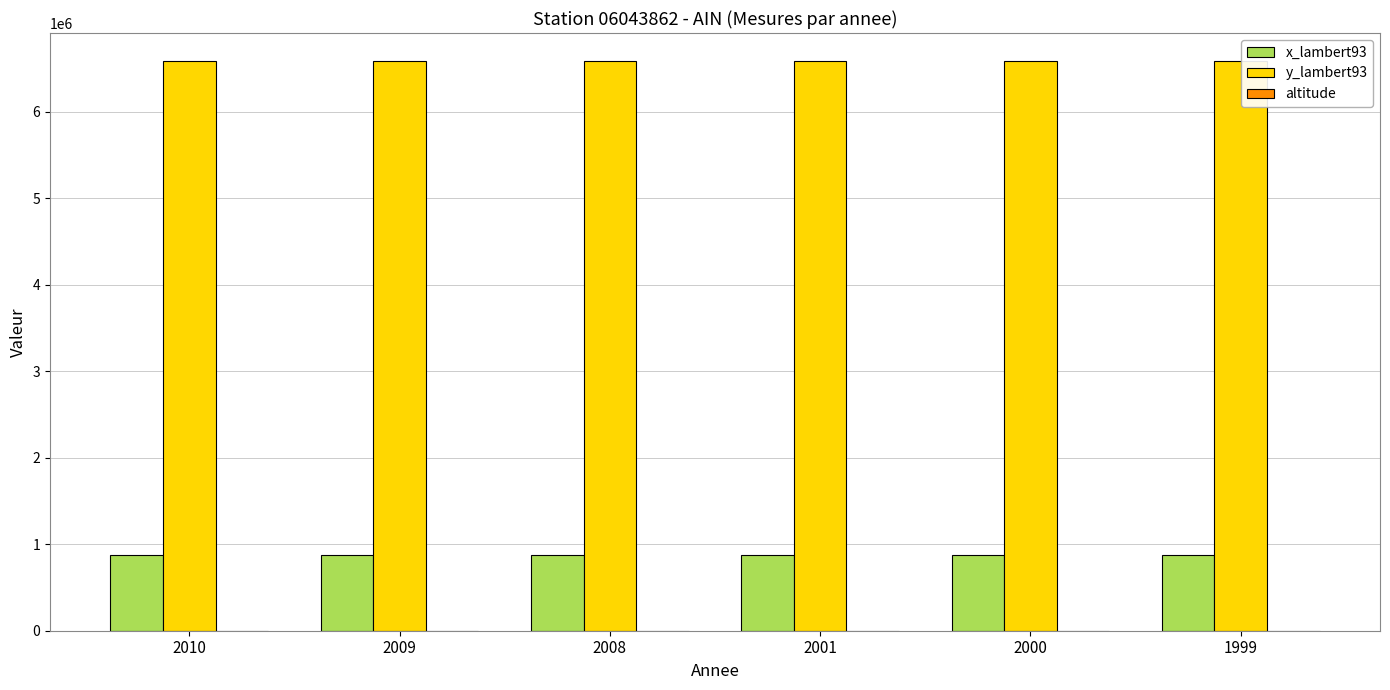

Is the value of x_lambert93 at 1999 greater than the value of y_lambert93 at 2009?

No